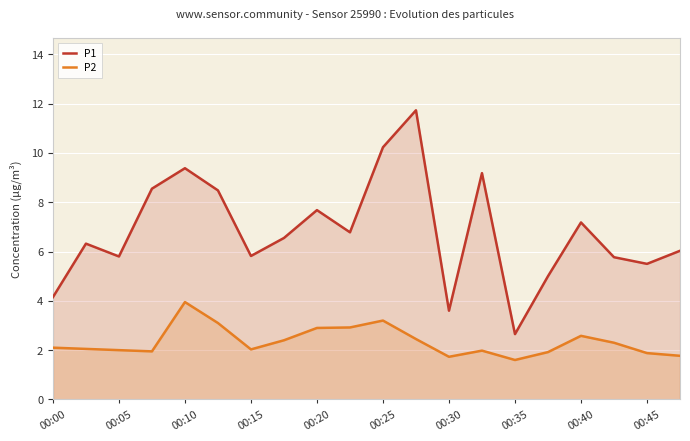

True or false: P2 and P1 intersect in this chart.

False